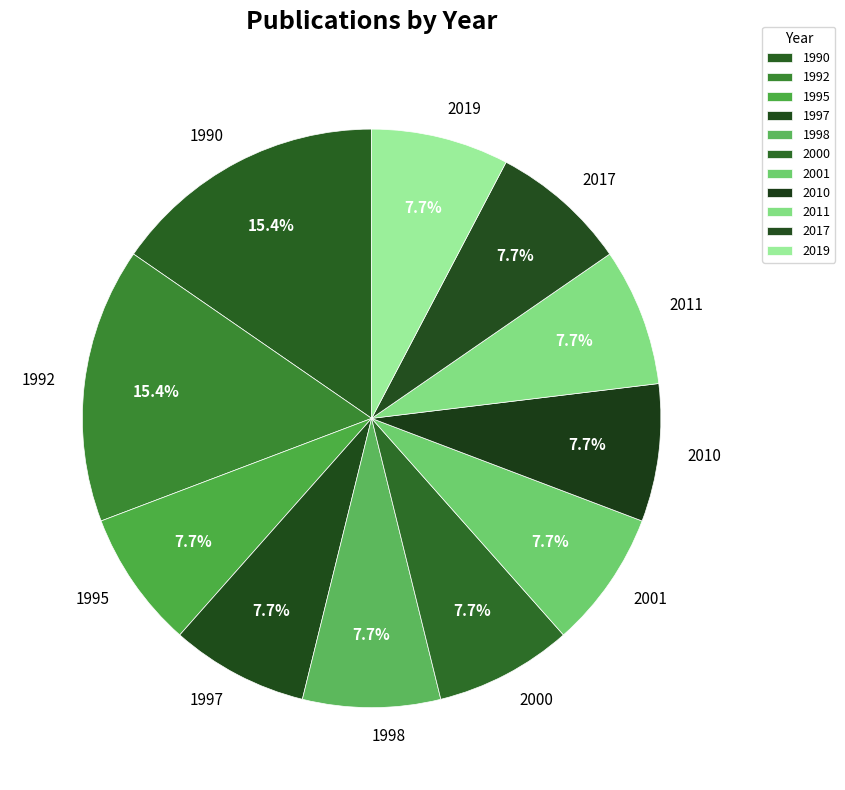

Which has a higher value, 1992 or 1997?

1992